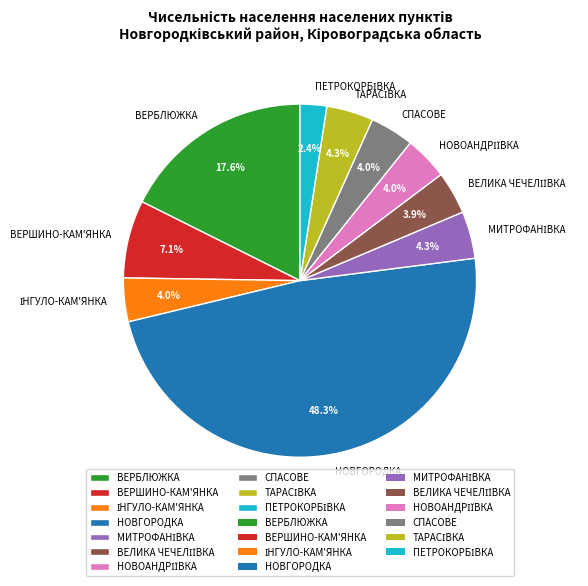

Does any single category account for the majority?

No